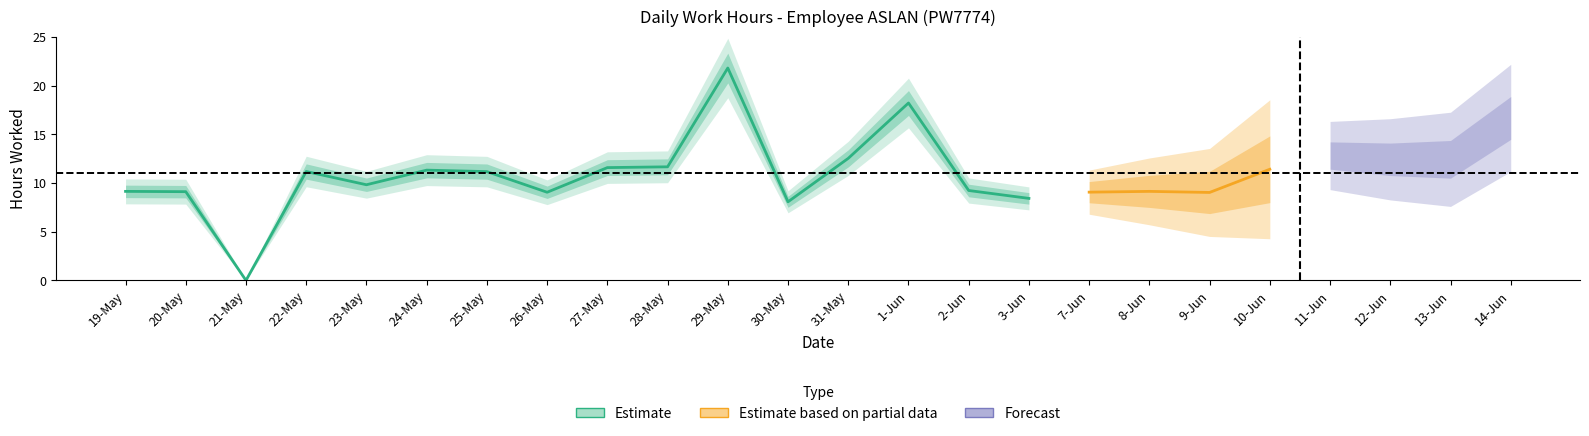

True or false: the data has more than 2 interior local peaks.

True